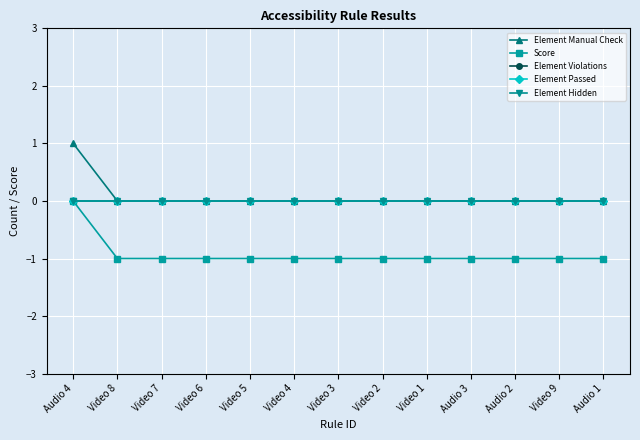

Is this an area chart (filled region under the line)?

No